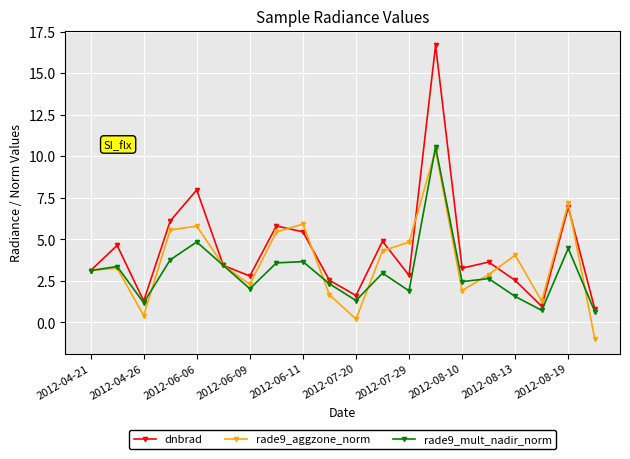

What are all the series names shown in the legend?

dnbrad, rade9_aggzone_norm, rade9_mult_nadir_norm